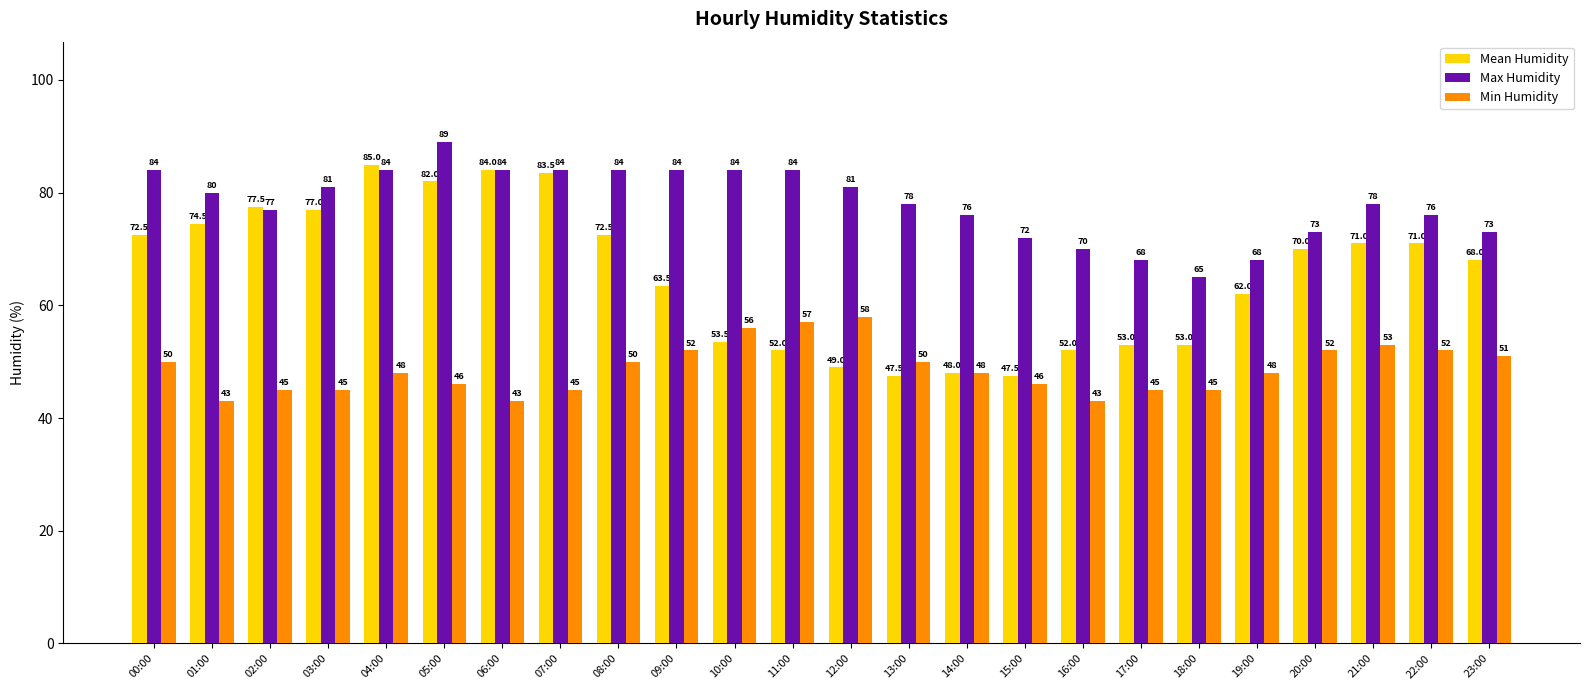

At which category does the chart reach its peak across all series?

05:00